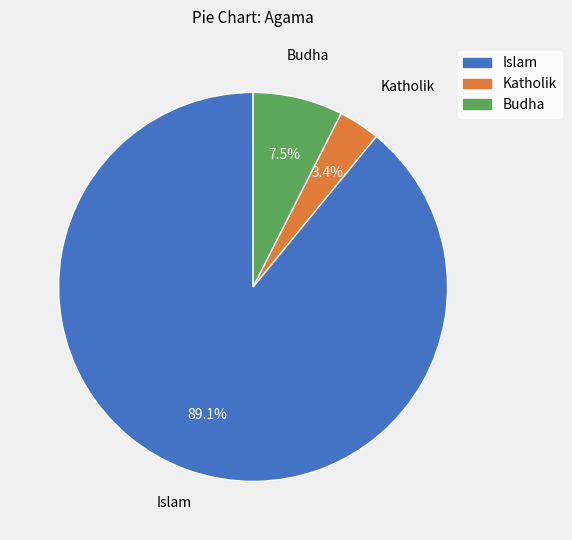

Do Katholik and Islam together represent more than half of the pie?

Yes